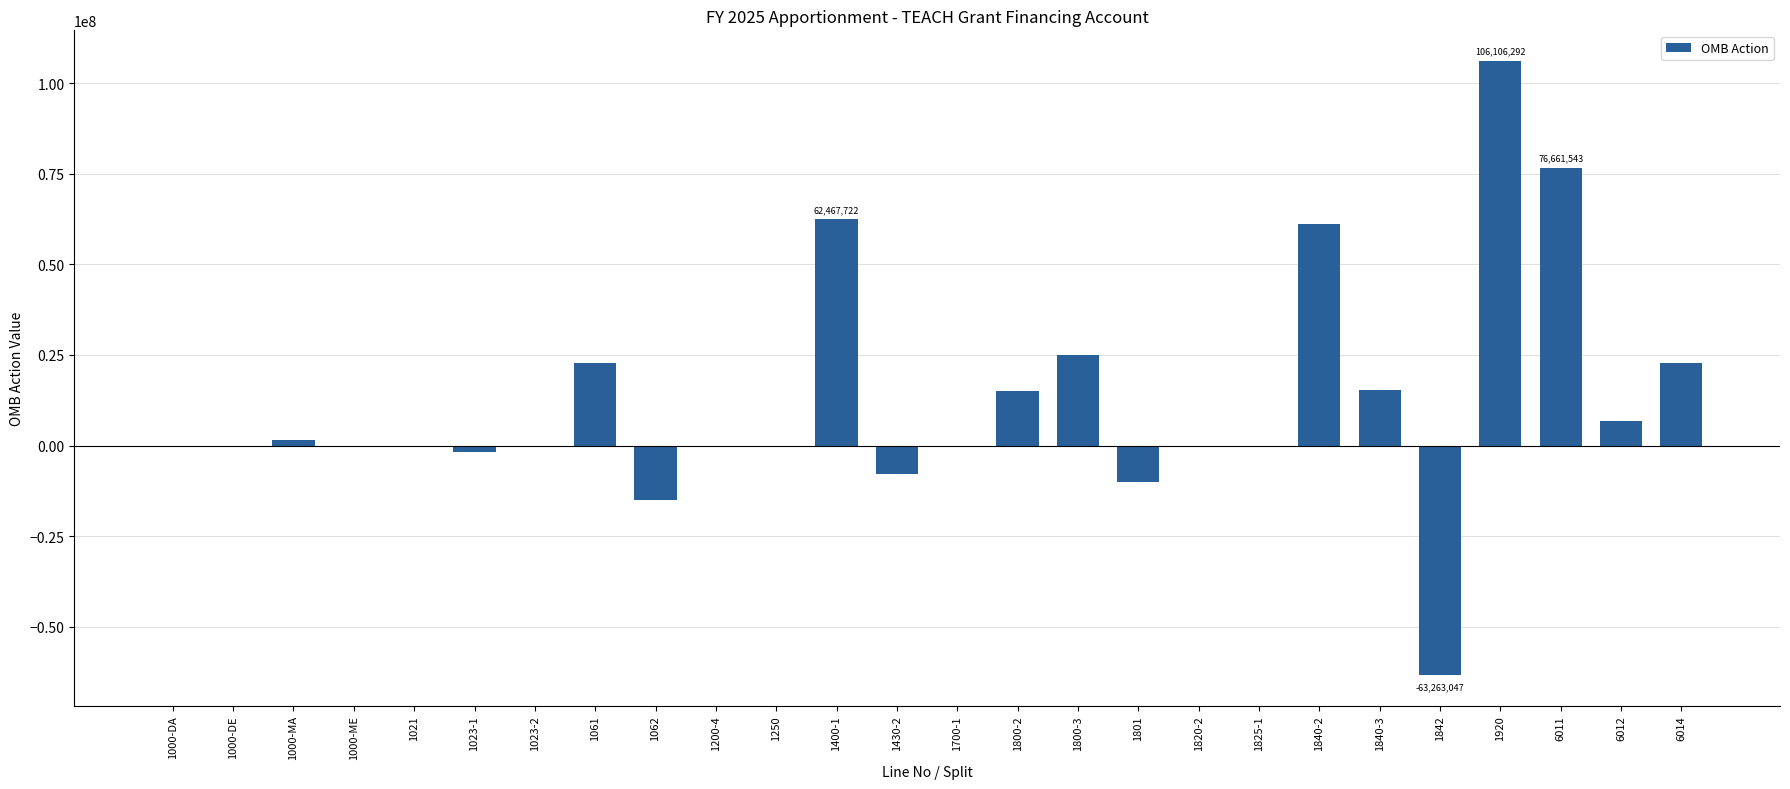

Count the number of data series in this chart.

1